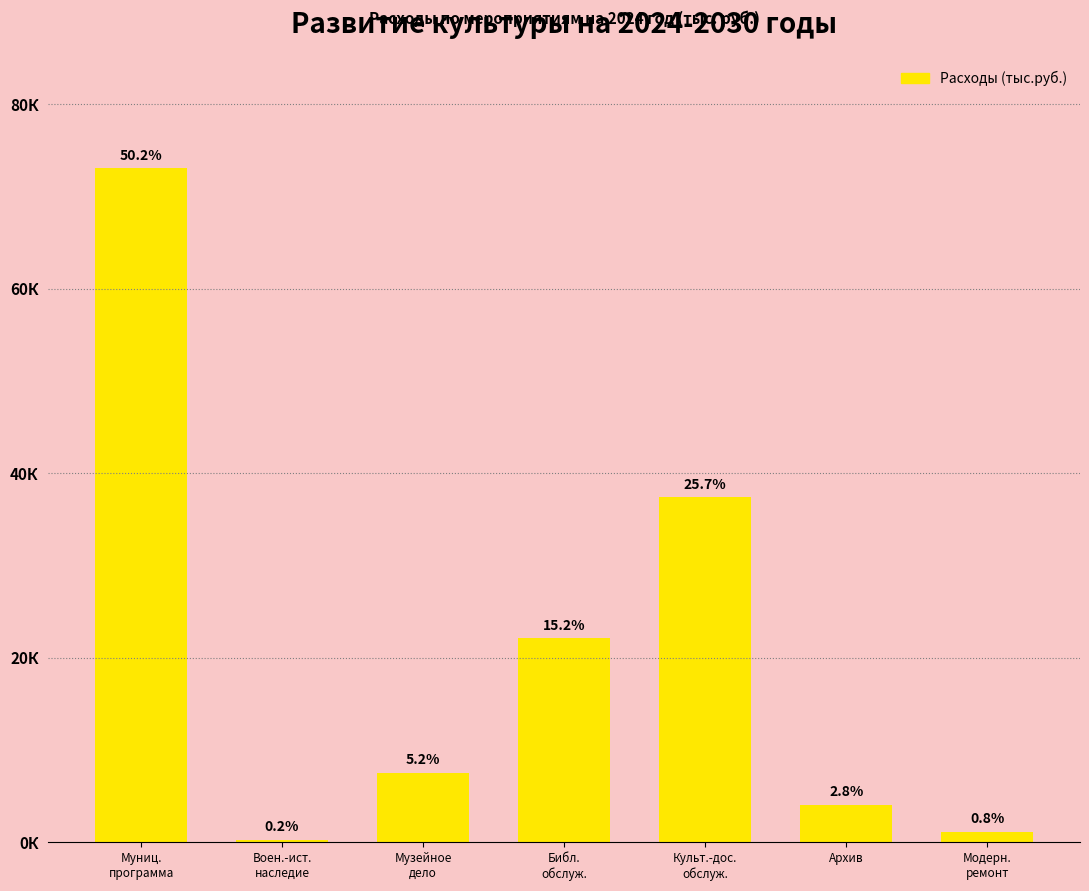

Are the bars horizontal?

No